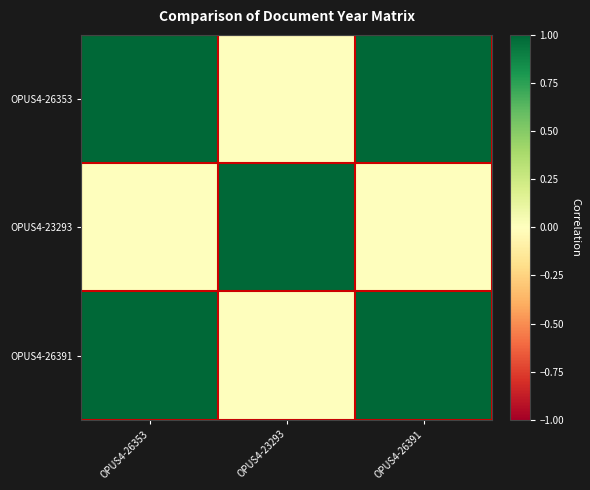

Between OPUS4-23293 and OPUS4-26353, which is larger?

OPUS4-26353